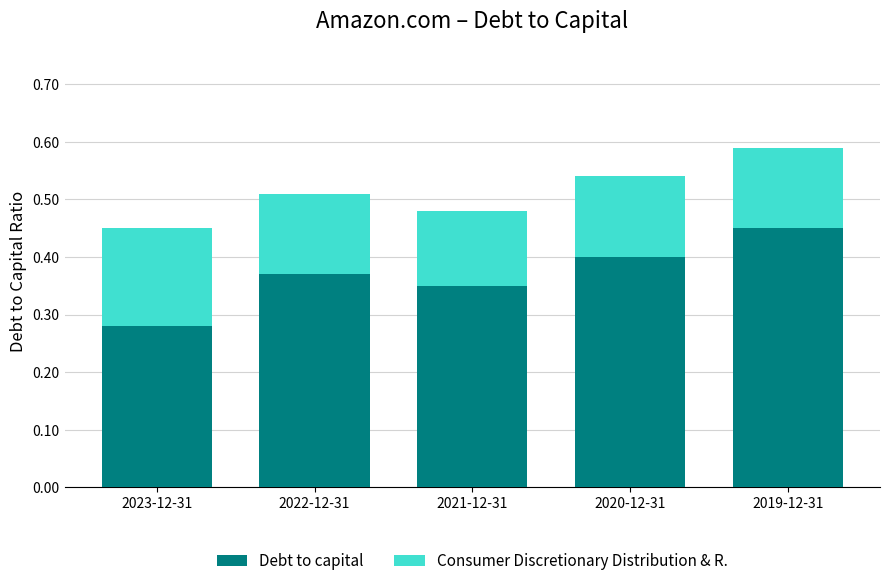

Which category has the highest value in the Debt to capital series?

2019-12-31